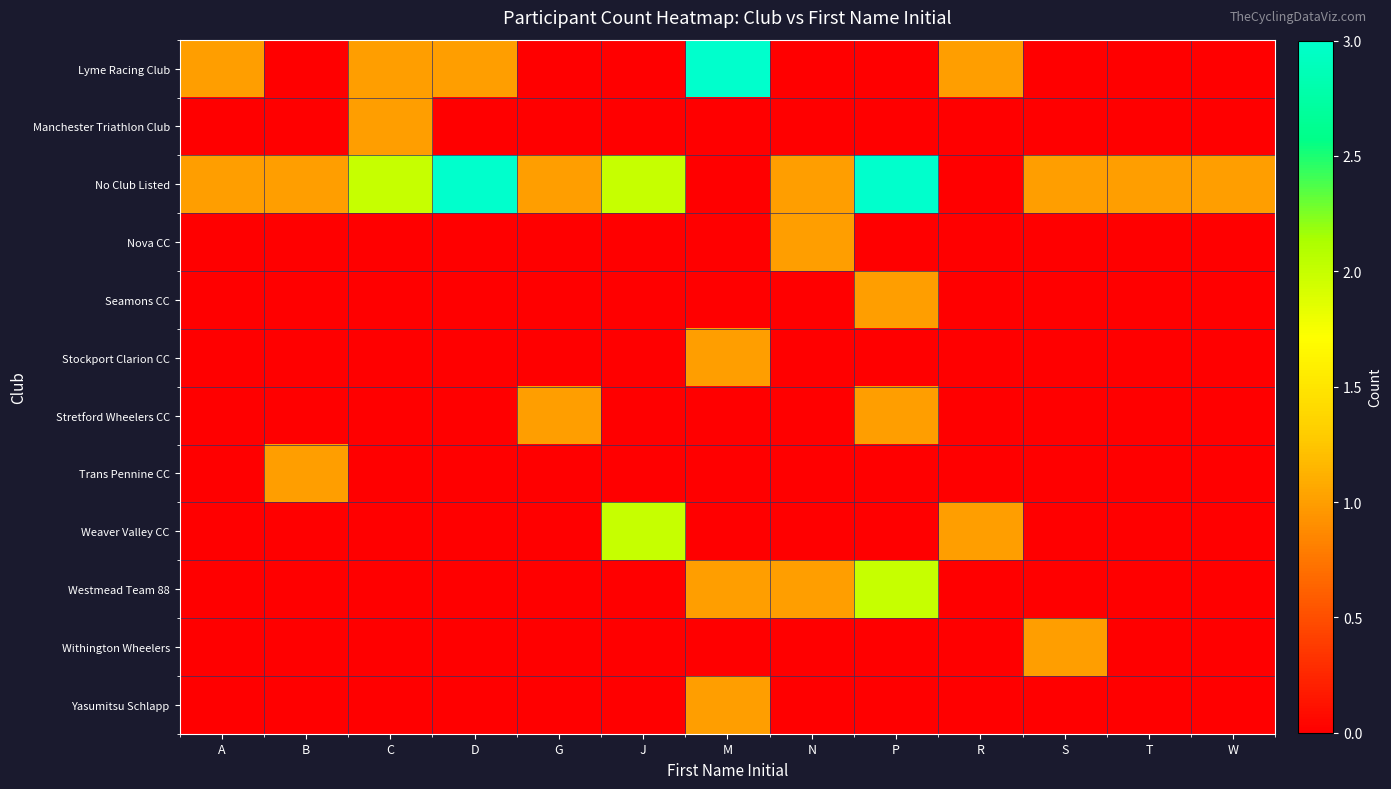

How many data points does each series have?

13